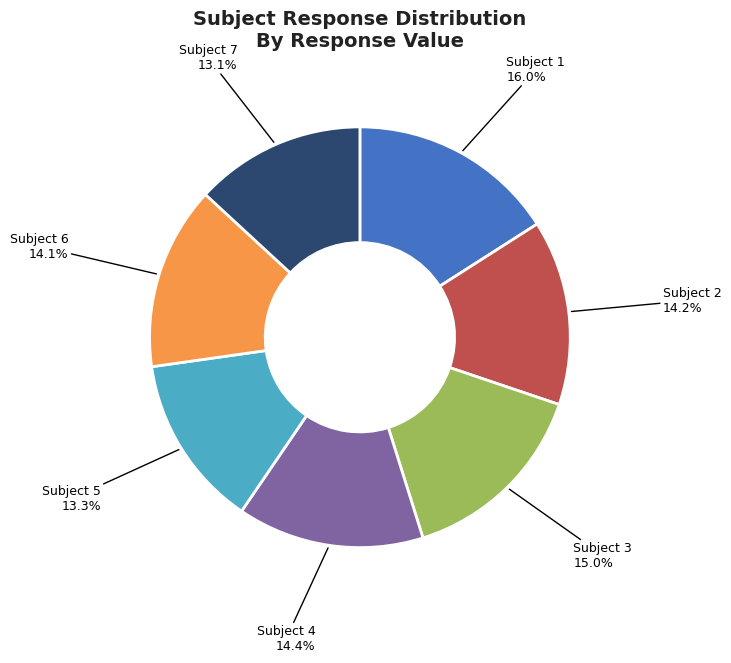

Does Subject 5 account for over 50% of the chart?

No